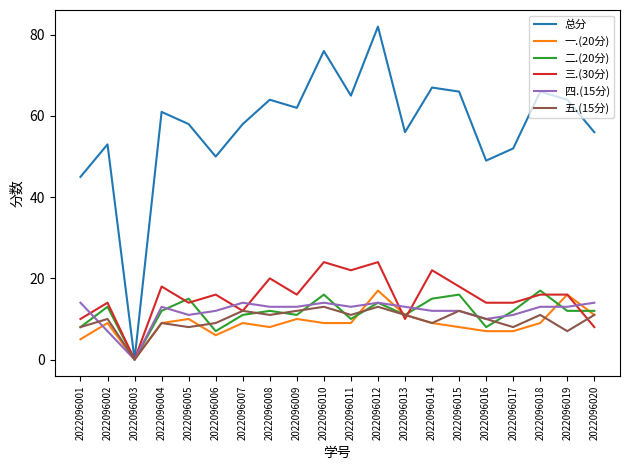

How many lines are shown in the chart?

6